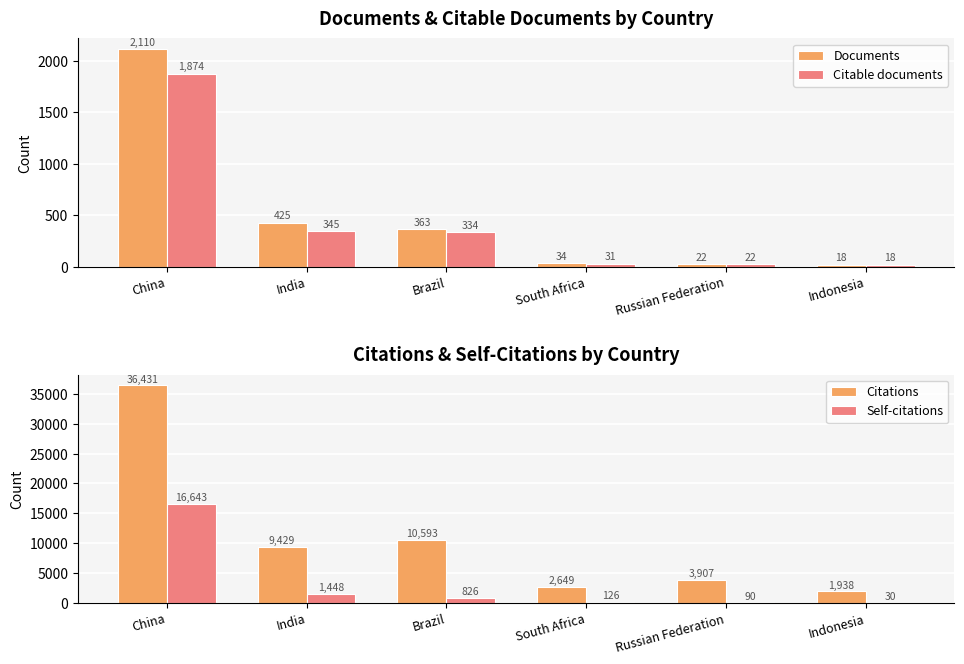

At how many categories does at least one series exceed 27959?

1